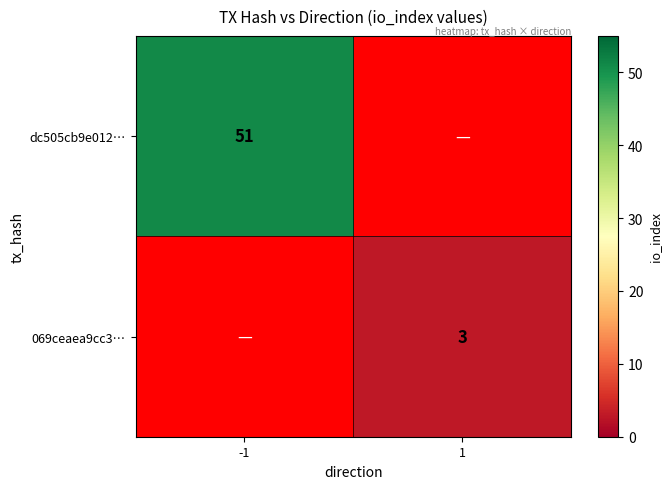

Is the value of dc505cb9e012… at -1 greater than the value of 069ceaea9cc3… at 1?

Yes